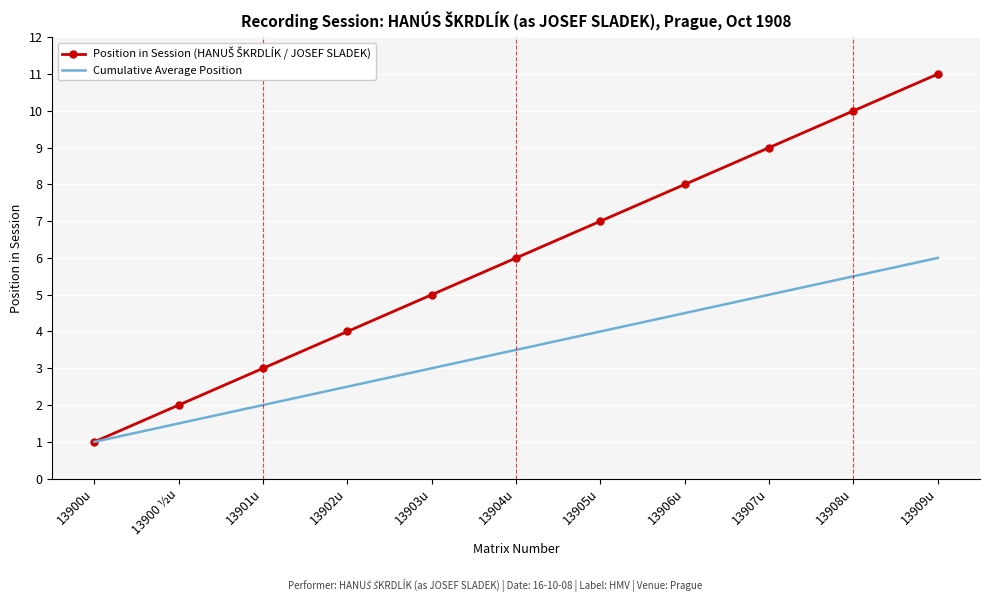

The value of Cumulative Average Position at 13908u is 5.5. True or false?

True